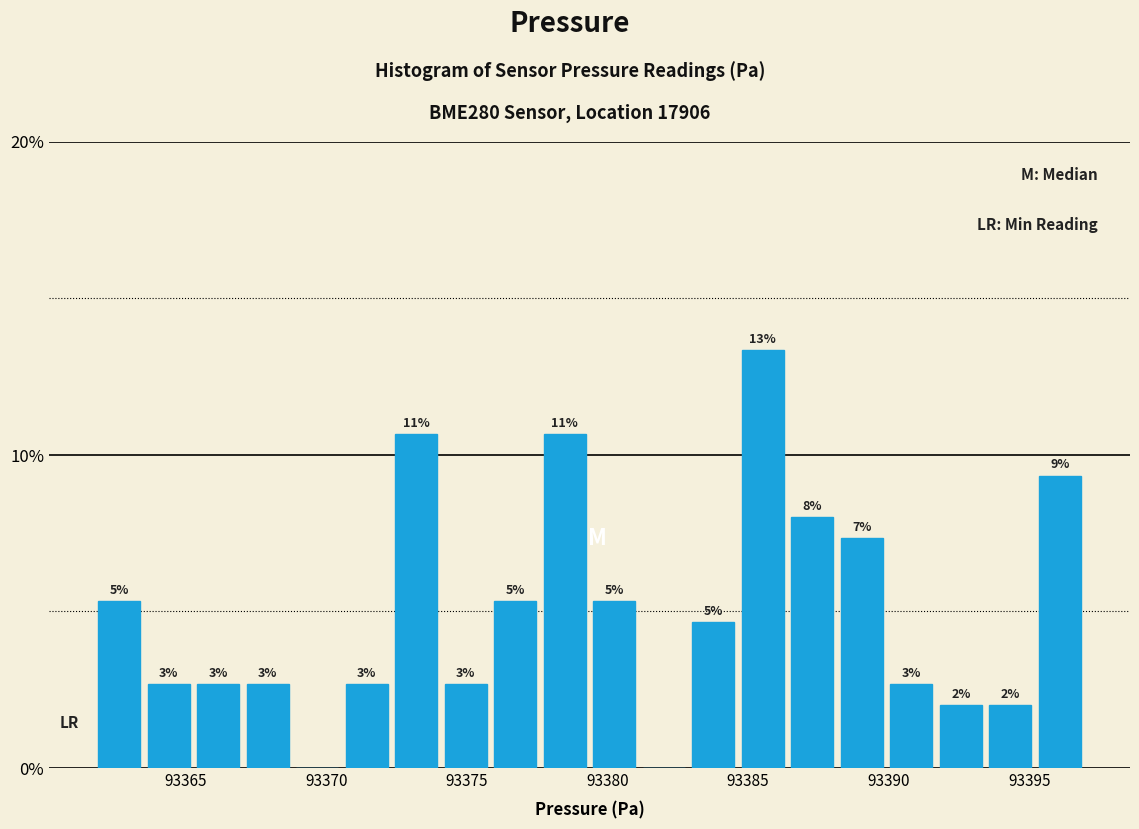

Read against the x-axis, roughly where is the centre of the tallest bar?

93385.5